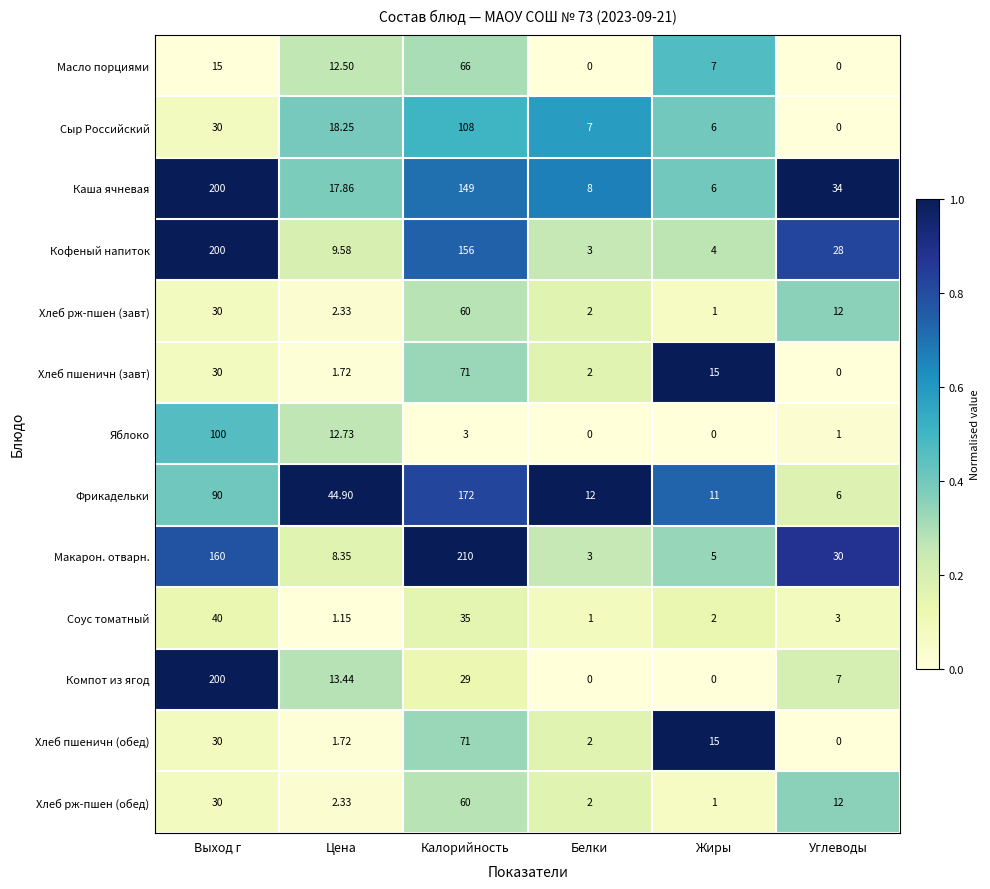

At which label is Фрикадельки closest to 89?

Выход г